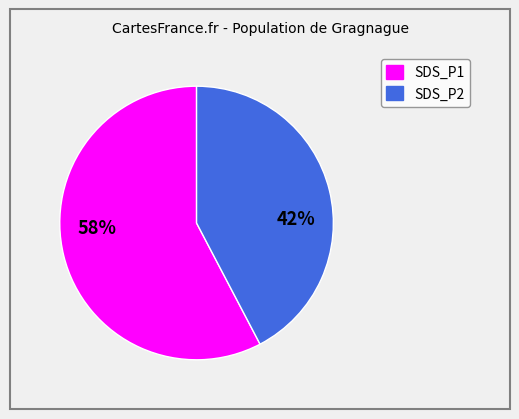

To the nearest percent, what is the average slice percentage?

50%